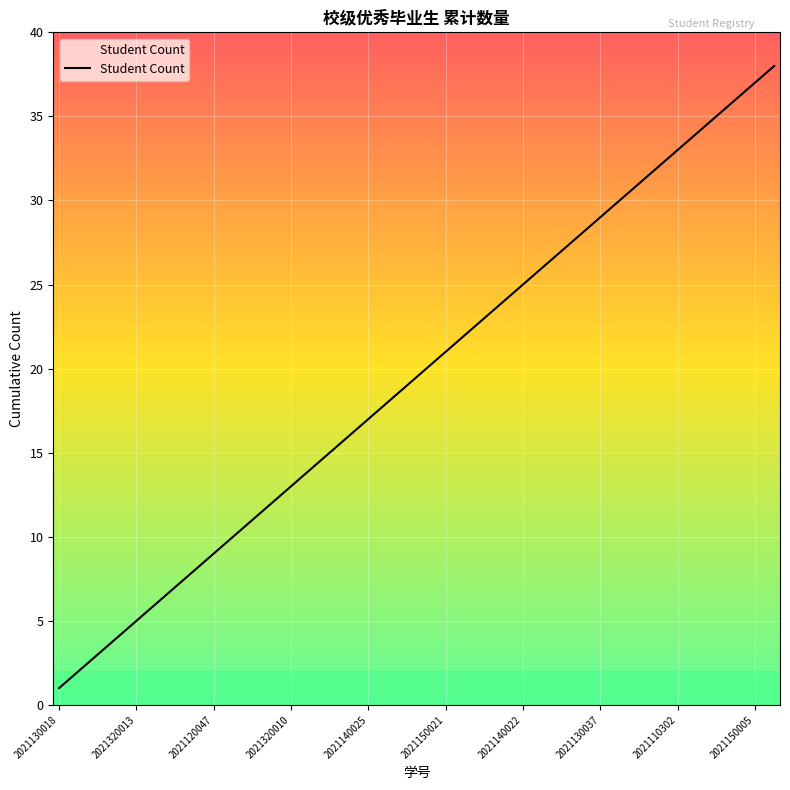

What is the greatest value displayed?

38